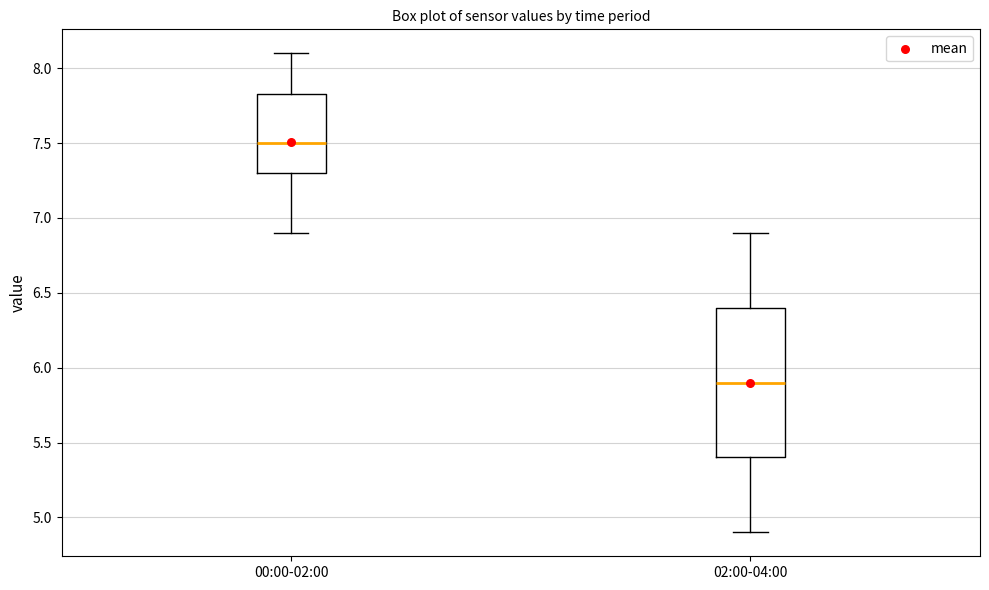

Comparing the boxes themselves (not the whiskers), which one is the tallest?

02:00-04:00